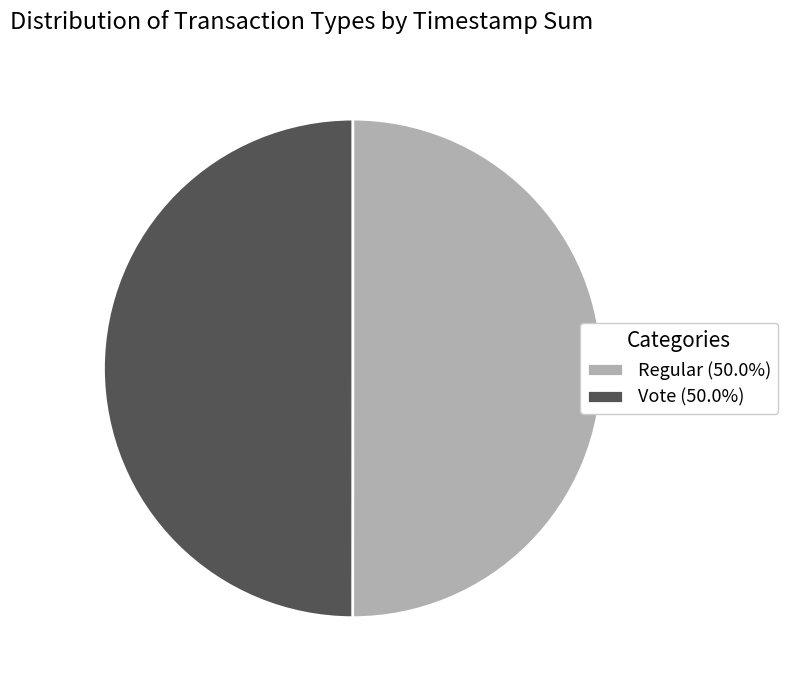

What is the ratio of the value at Vote (50.0%) to the value at Regular (50.0%)?

1.0